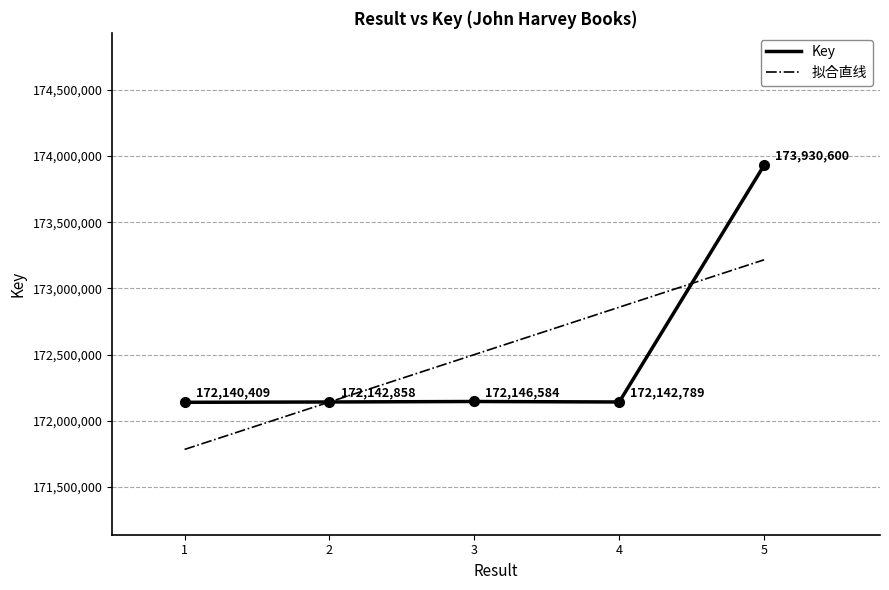

Rank the categories by value from highest to lowest.

5, 3, 2, 4, 1